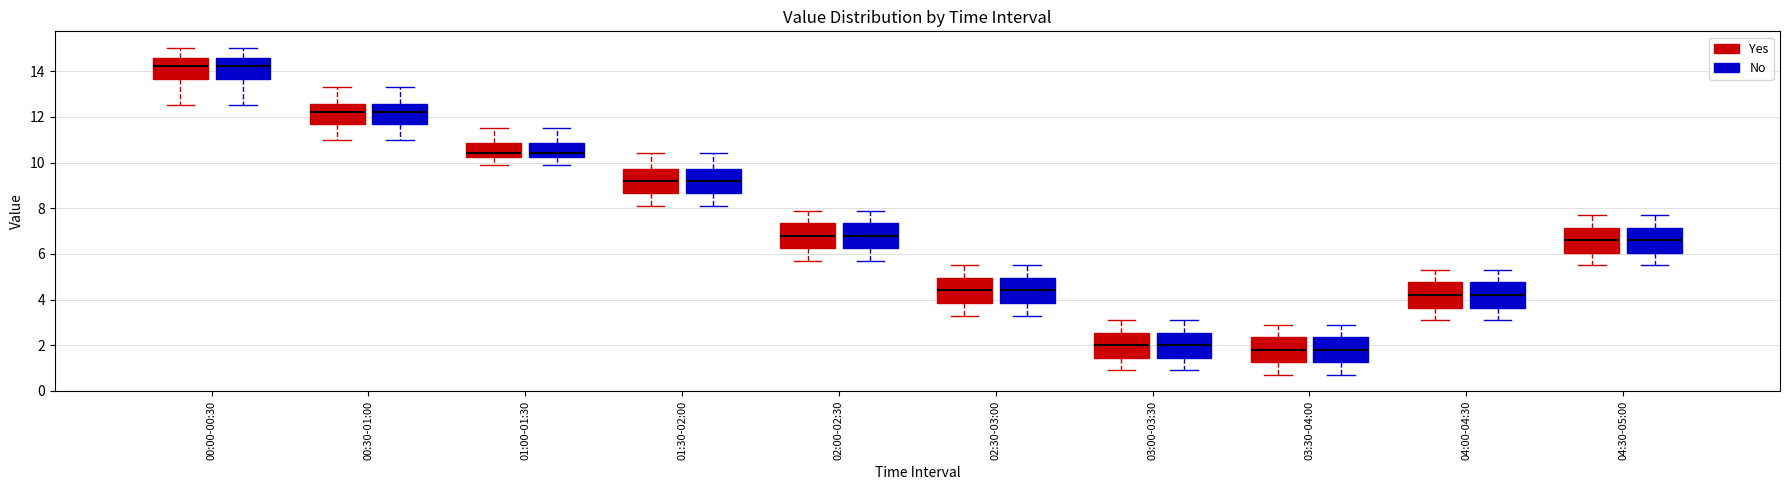

Reading left to right, read every box against the y-axis: the position of its median line, the range the box covers, and the ends of its whiskers. The values are not printed on the chart, so give them approximately, as read against the axis.

00:00-00:30 (Yes): median 14.2, box 13.6 to 14.6, whiskers 12.6 to 15.0
00:00-00:30 (No): median 14.2, box 13.6 to 14.6, whiskers 12.6 to 15.0
00:30-01:00 (Yes): median 12.2, box 11.6 to 12.6, whiskers 11.0 to 13.4
00:30-01:00 (No): median 12.2, box 11.6 to 12.6, whiskers 11.0 to 13.4
01:00-01:30 (Yes): median 10.4, box 10.2 to 10.8, whiskers 10.0 to 11.6
01:00-01:30 (No): median 10.4, box 10.2 to 10.8, whiskers 10.0 to 11.6
01:30-02:00 (Yes): median 9.2, box 8.6 to 9.8, whiskers 8.2 to 10.4
01:30-02:00 (No): median 9.2, box 8.6 to 9.8, whiskers 8.2 to 10.4
02:00-02:30 (Yes): median 6.8, box 6.2 to 7.4, whiskers 5.8 to 8.0
02:00-02:30 (No): median 6.8, box 6.2 to 7.4, whiskers 5.8 to 8.0
02:30-03:00 (Yes): median 4.4, box 3.8 to 5.0, whiskers 3.4 to 5.6
02:30-03:00 (No): median 4.4, box 3.8 to 5.0, whiskers 3.4 to 5.6
03:00-03:30 (Yes): median 2.0, box 1.4 to 2.6, whiskers 1.0 to 3.2
03:00-03:30 (No): median 2.0, box 1.4 to 2.6, whiskers 1.0 to 3.2
03:30-04:00 (Yes): median 1.8, box 1.2 to 2.4, whiskers 0.8 to 3.0
03:30-04:00 (No): median 1.8, box 1.2 to 2.4, whiskers 0.8 to 3.0
04:00-04:30 (Yes): median 4.2, box 3.6 to 4.8, whiskers 3.2 to 5.4
04:00-04:30 (No): median 4.2, box 3.6 to 4.8, whiskers 3.2 to 5.4
04:30-05:00 (Yes): median 6.6, box 6.0 to 7.2, whiskers 5.6 to 7.8
04:30-05:00 (No): median 6.6, box 6.0 to 7.2, whiskers 5.6 to 7.8